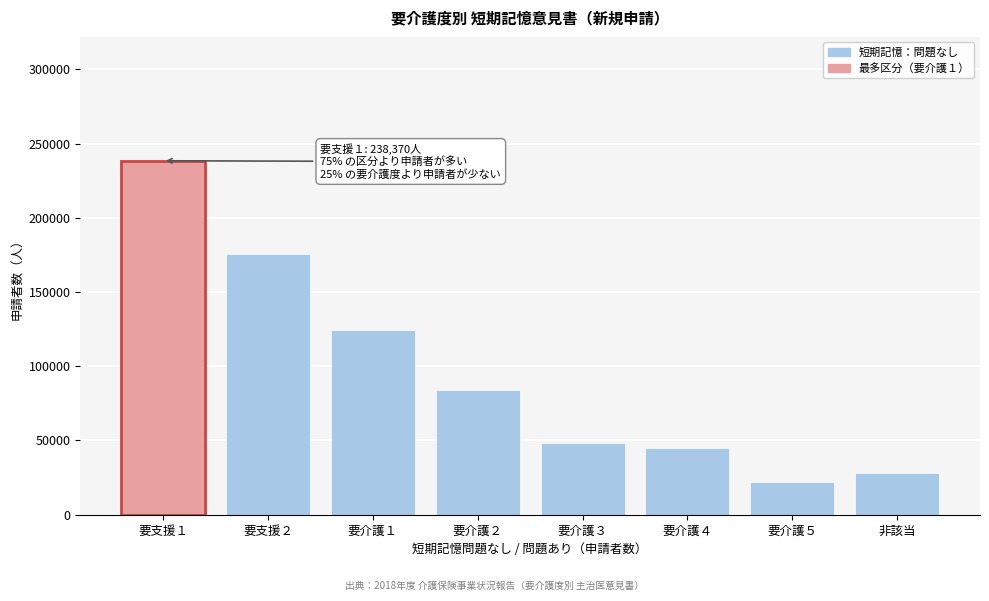

Reading right to left, extract all data points from this chart.

27860	22370	44600	48140	84190	124630	175640	238370